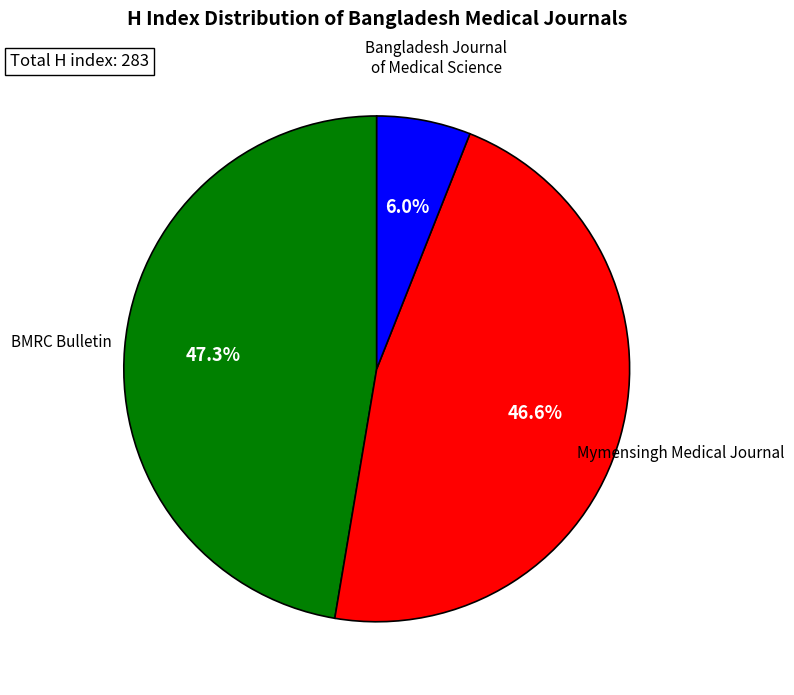

Does any single category account for the majority?

No